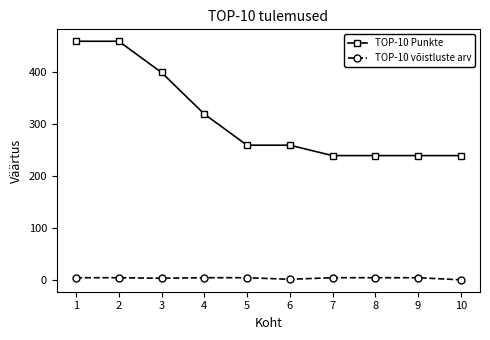

The TOP-10 Punkte series shows 175 at 6. True or false?

False